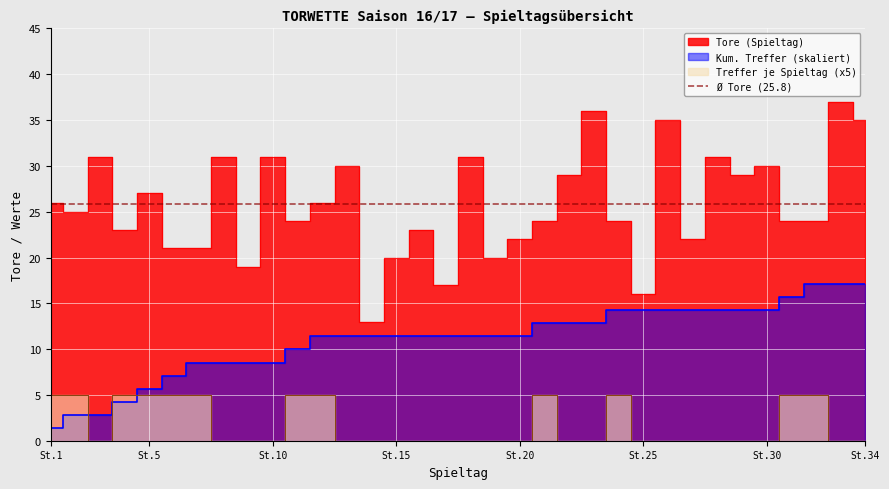

List the labels in order of Tore value, largest first.

33, 23, 26, 34, 3, 8, 10, 18, 28, 13, 30, 22, 29, 5, 1, 12, 2, 11, 21, 24, 31, 32, 4, 16, 20, 27, 6, 7, 15, 19, 9, 17, 25, 14